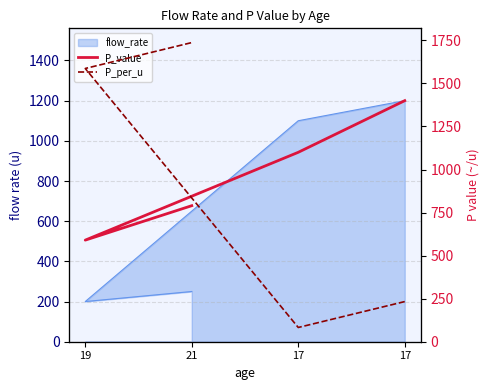

What is the difference between the second highest and minimum values in the P_value series?

510.0